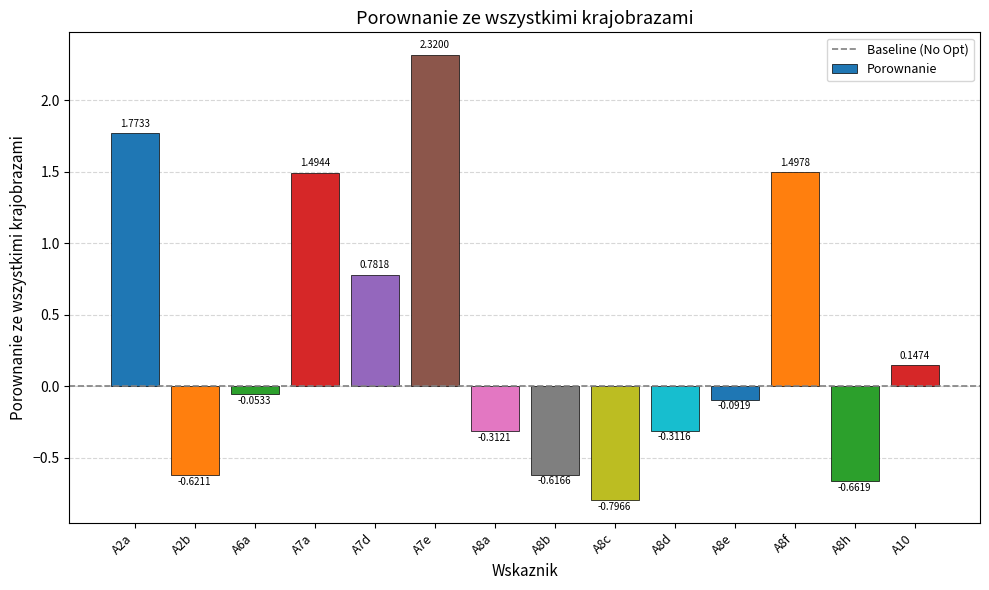

Rank the categories by value from lowest to highest.

A8c, A8h, A2b, A8b, A8a, A8d, A8e, A6a, A10, A7d, A7a, A8f, A2a, A7e